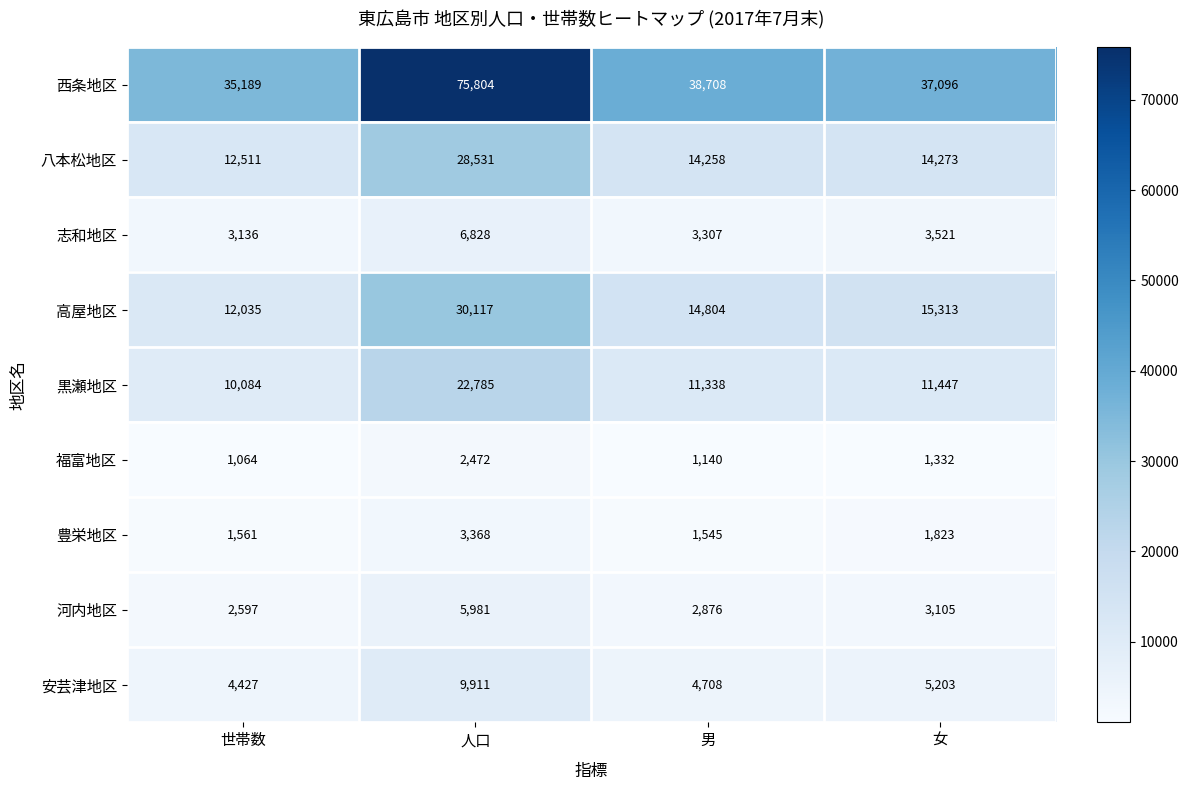

At 世帯数, list the series in order from smallest to largest.

福富地区, 豊栄地区, 河内地区, 志和地区, 安芸津地区, 黒瀬地区, 高屋地区, 八本松地区, 西条地区